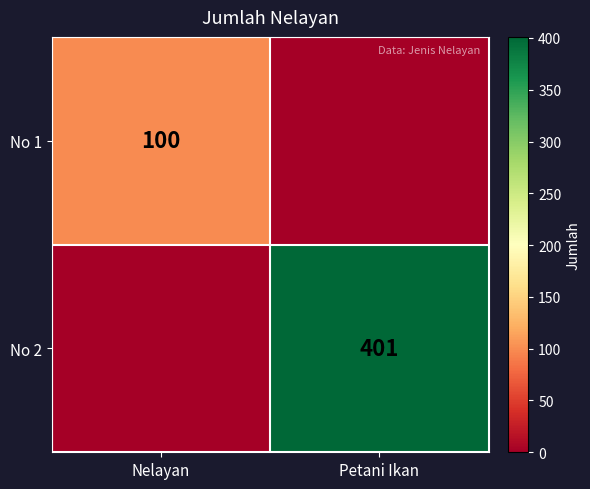

What is the total value across all series at Petani Ikan?

401